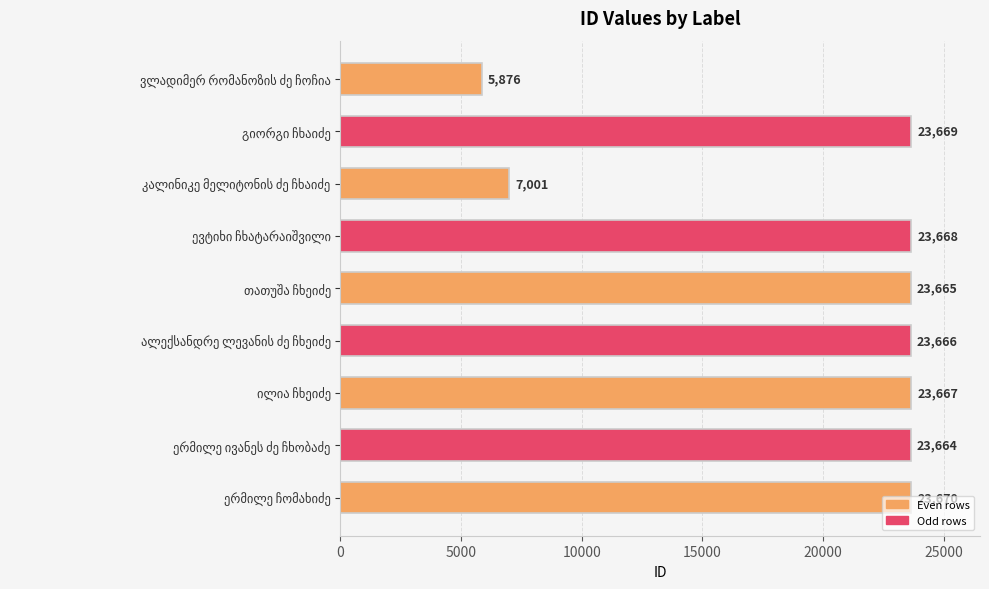

What is the average value?

19838